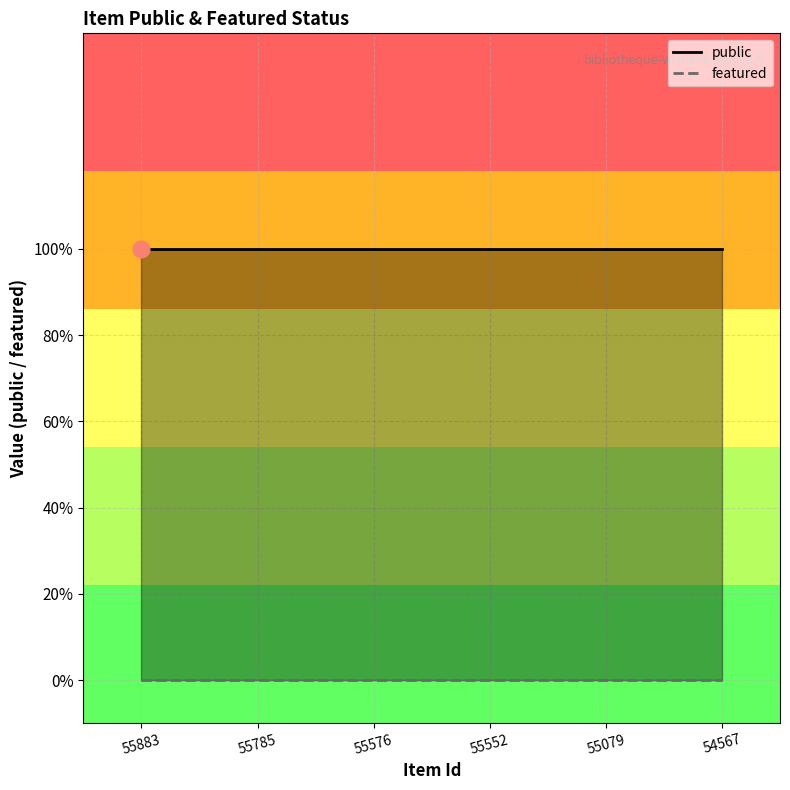

At which label does public reach its minimum?

55883